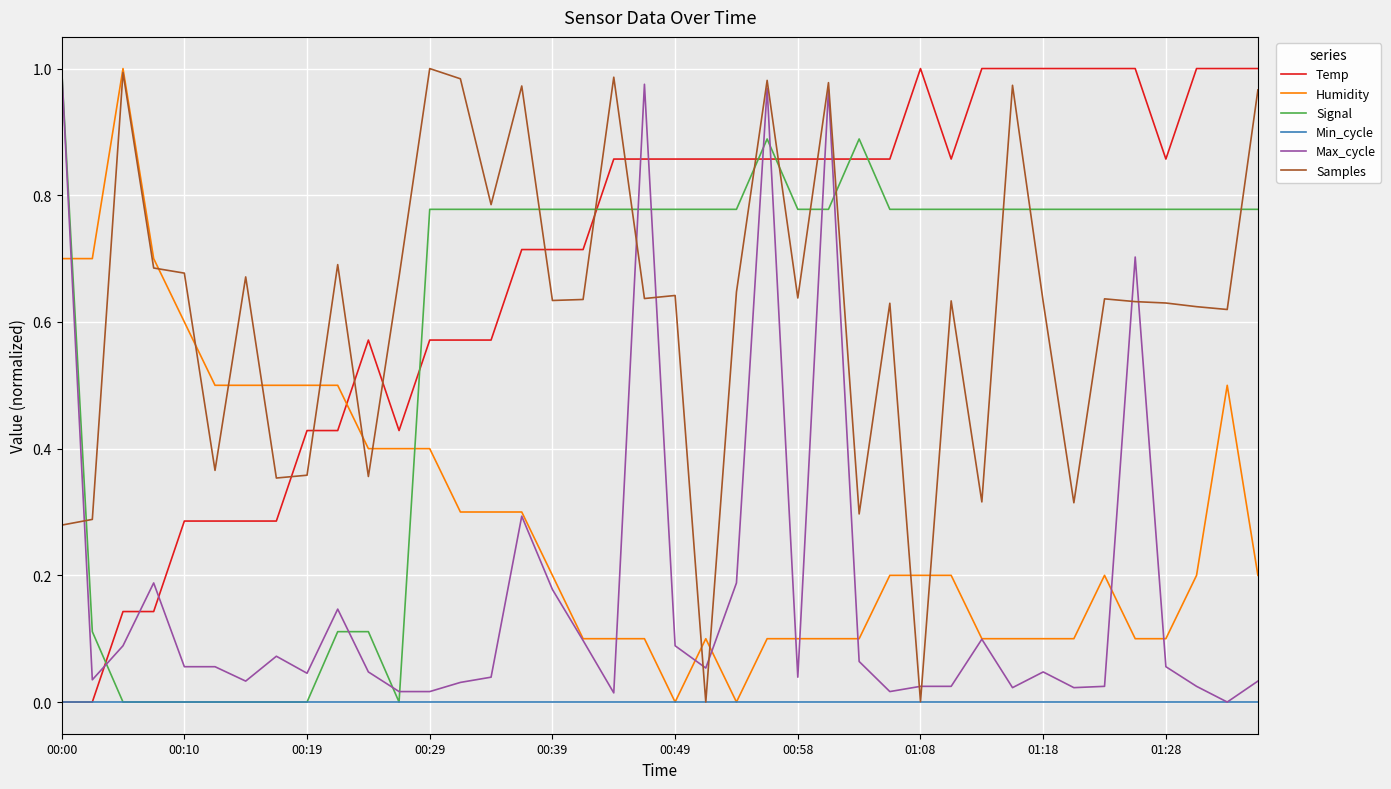

Which series has the largest total across all categories?

Temp